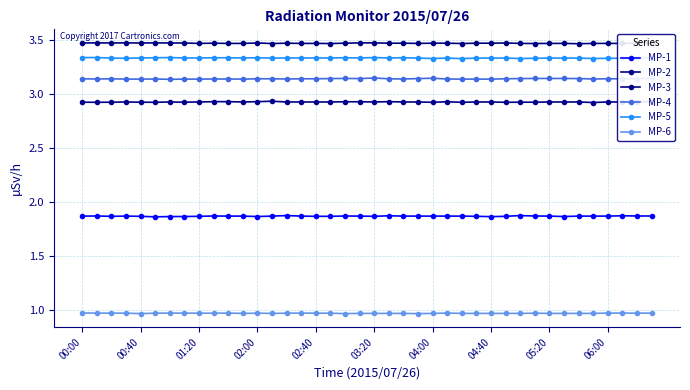

How many MP-5 values are between 3 and 4?

40